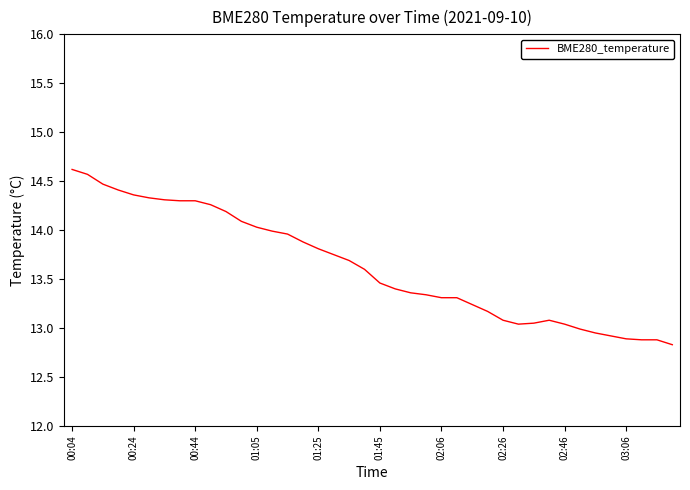

What is the greatest value displayed?

14.6